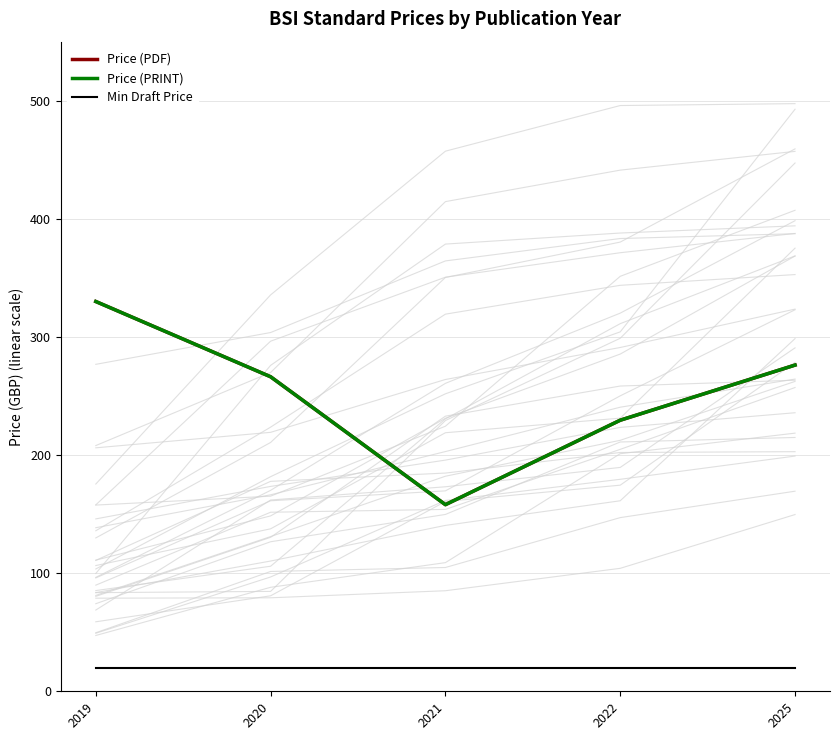

How many data points in Price (PDF) are above 266?

3